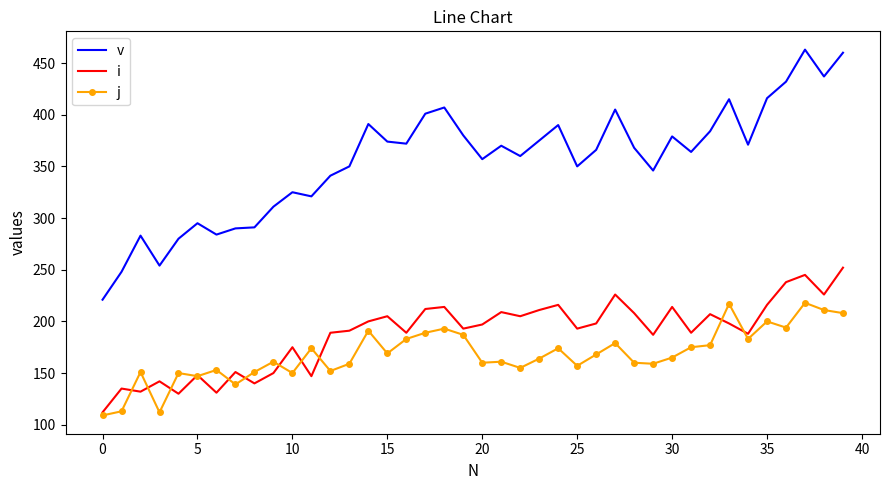

Which series has the largest total across all categories?

v